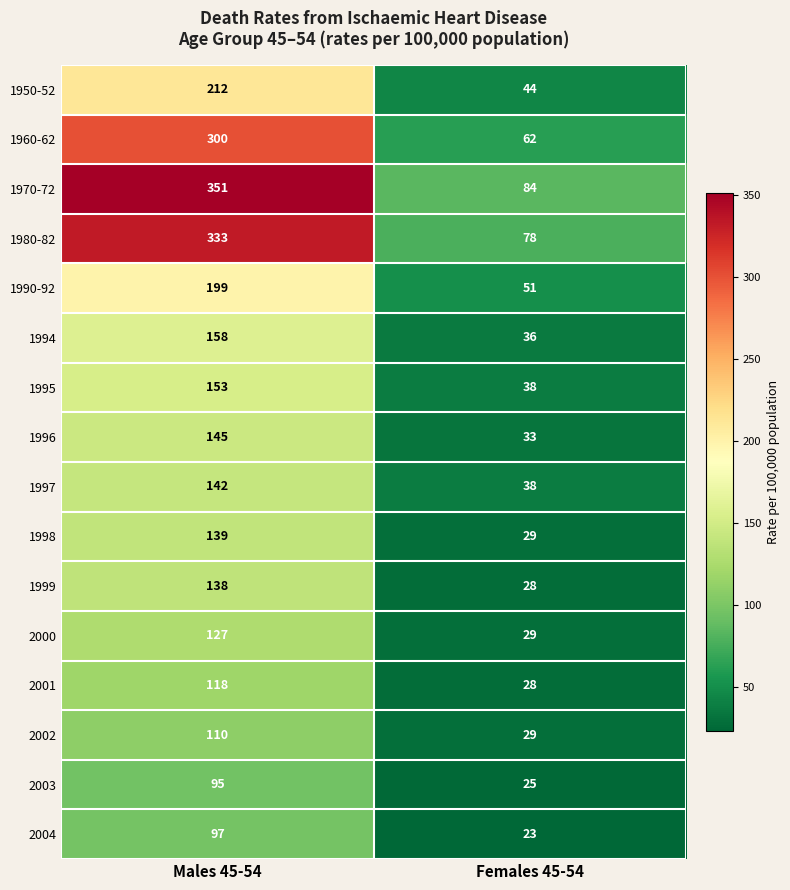

True or false: 2001 has a value of 28 at Females 45-54.

True